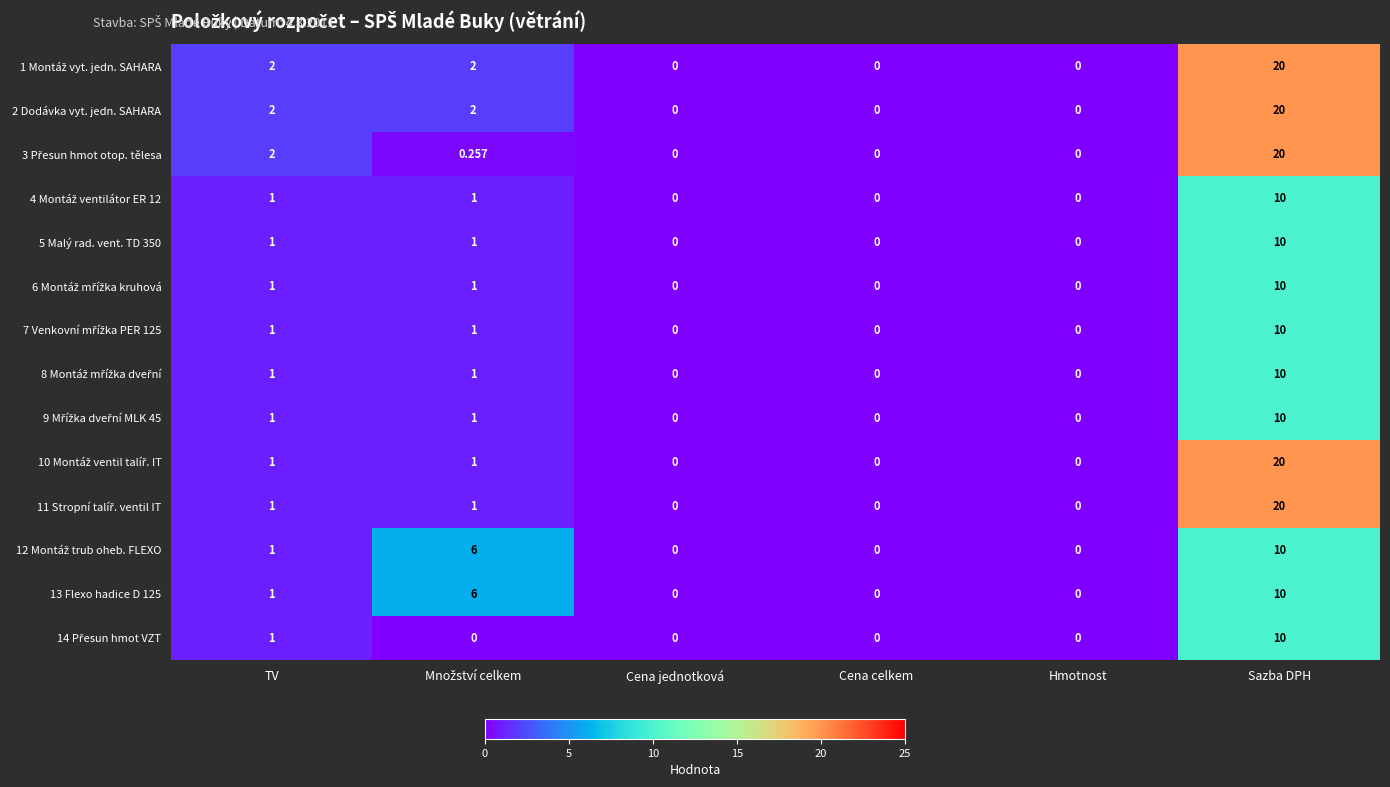

At how many categories does at least one series exceed 8?

1